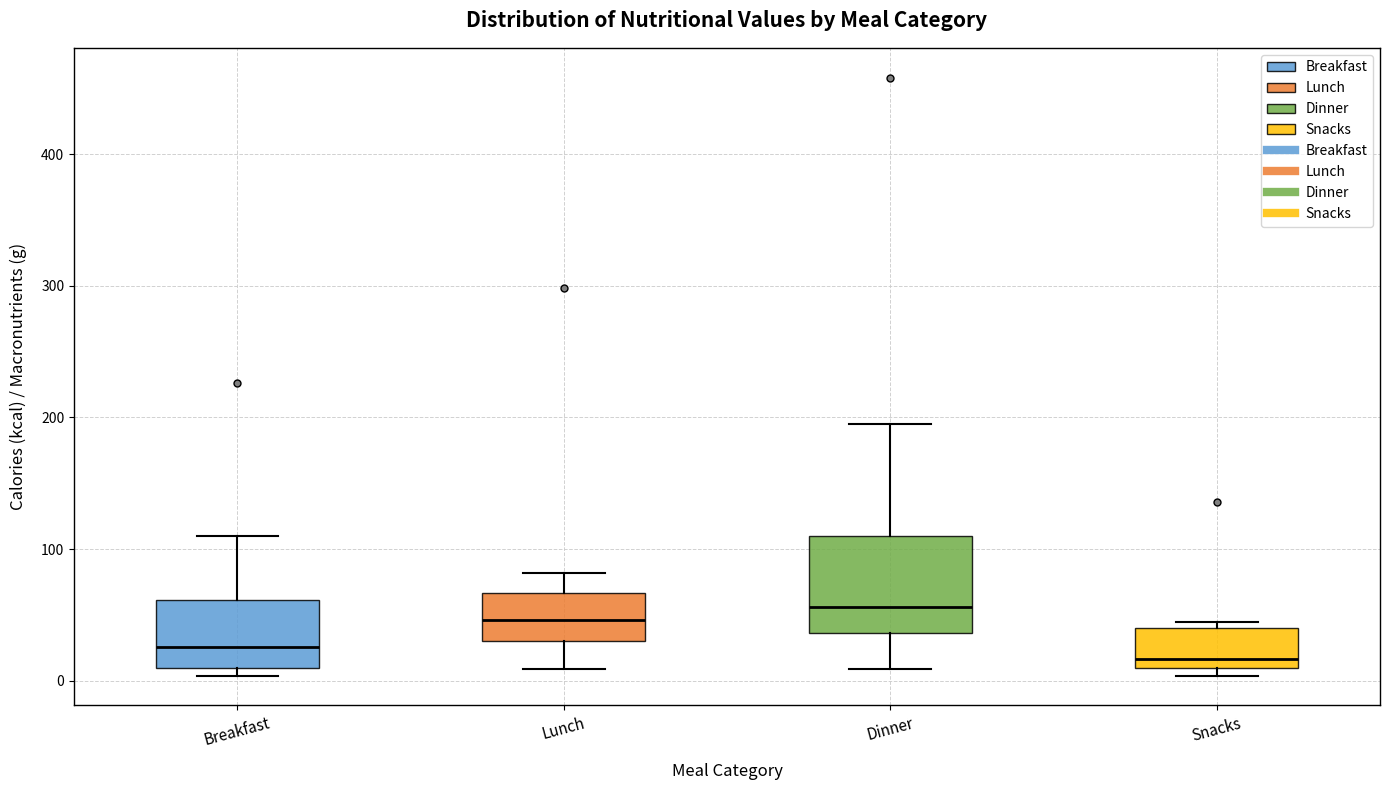

Where does the lower whisker of the box for Dinner end on the y-axis? The values are not printed on the chart, so give them approximately, as read against the axis.

10